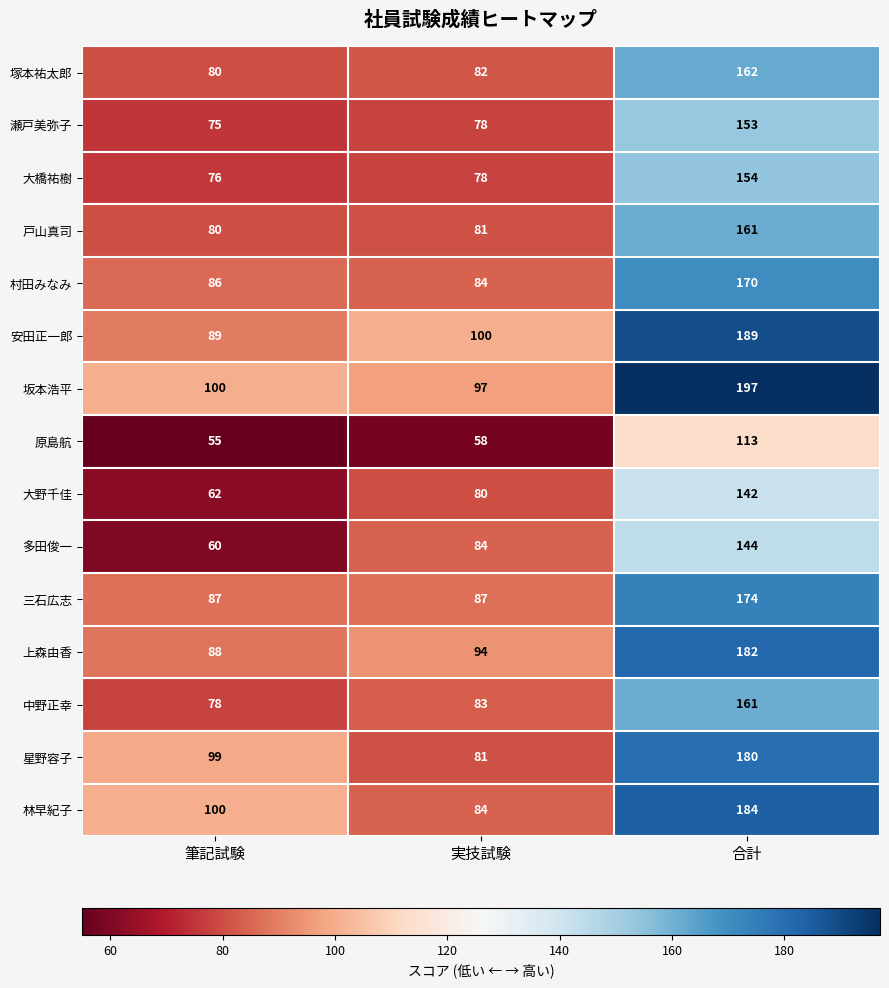

Between 筆記試験 and 実技試験, which series saw the biggest shift?

多田俊一